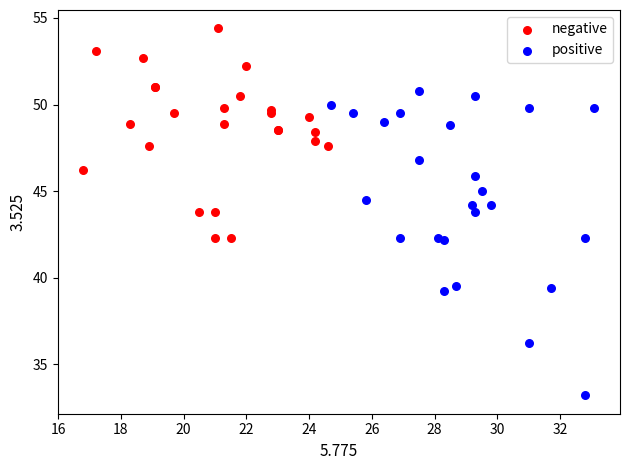

Which series reaches the minimum Y coordinate?

positive